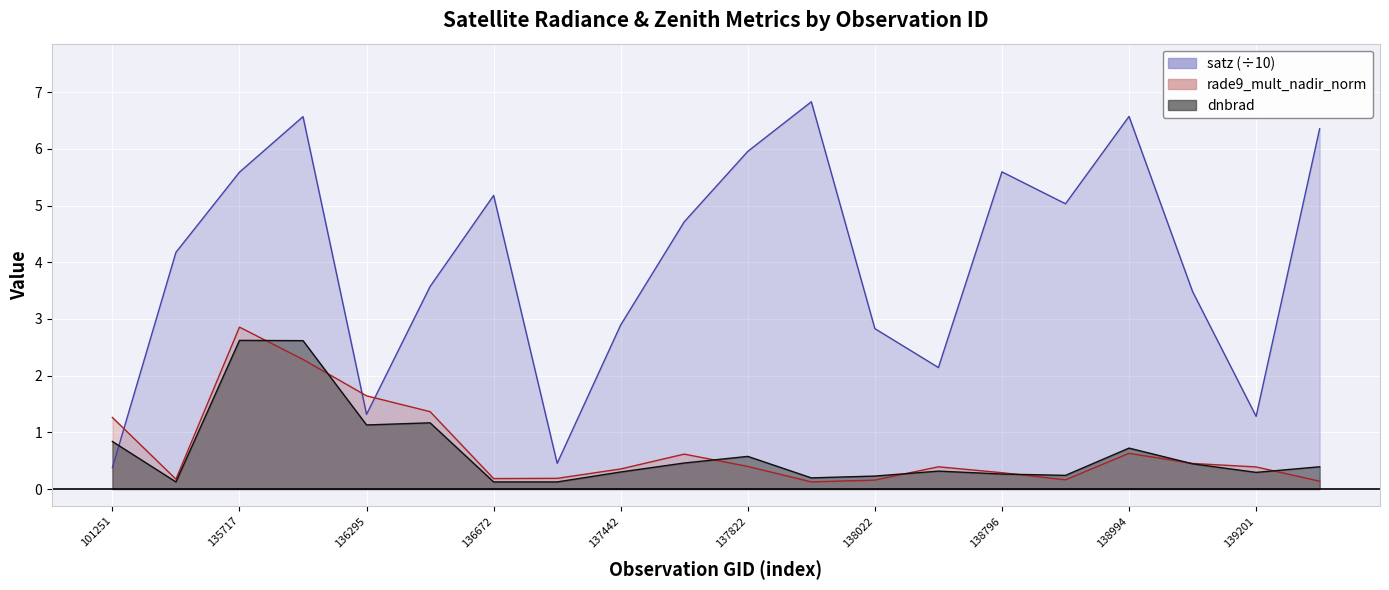

True or false: rade9_mult_nadir_norm has a value of 0.6 at 138994.

True